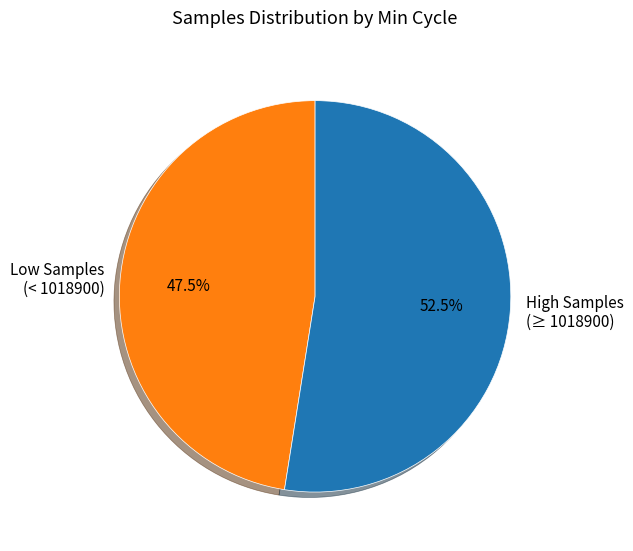

What percentage is NOT represented by High Samples (≥ 1018900)?

47.5%